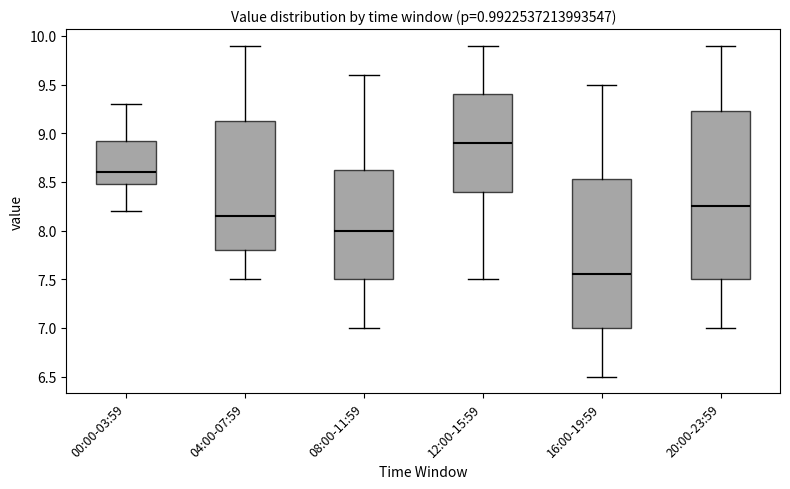

Reading left to right, transcribe this box plot: for each box, give where its median line is, the range the box spans, and where its two whiskers end, as read against the y-axis. The values are not printed on the chart, so give them approximately, as read against the axis.

00:00-03:59: median 8.60, box 8.50 to 8.95, whiskers 8.20 to 9.30
04:00-07:59: median 8.15, box 7.80 to 9.15, whiskers 7.50 to 9.90
08:00-11:59: median 8.00, box 7.50 to 8.65, whiskers 7.00 to 9.60
12:00-15:59: median 8.90, box 8.40 to 9.40, whiskers 7.50 to 9.90
16:00-19:59: median 7.55, box 7.00 to 8.55, whiskers 6.50 to 9.50
20:00-23:59: median 8.25, box 7.50 to 9.25, whiskers 7.00 to 9.90